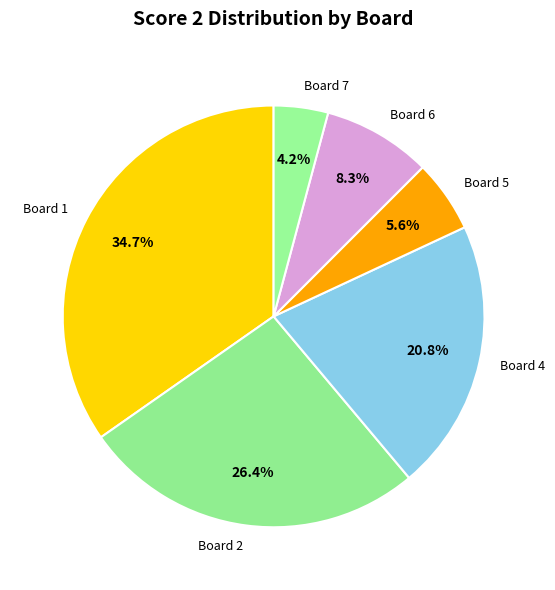

How many slices are in this pie chart?

6